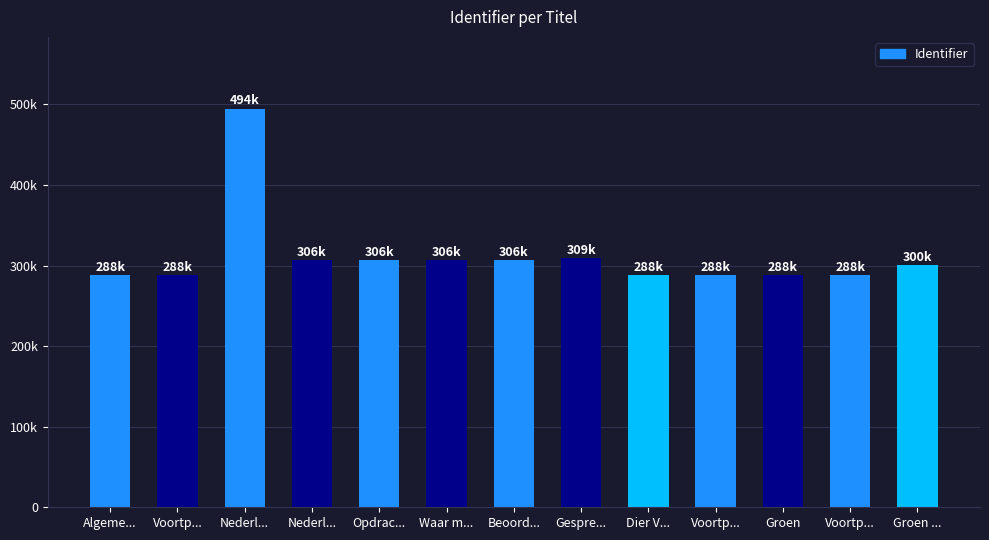

List the labels in order of value, largest first.

Nederl..., Gespre..., Beoord..., Waar m..., Opdrac..., Nederl..., Groen ..., Voortp..., Groen, Voortp..., Algeme..., Dier V..., Voortp...